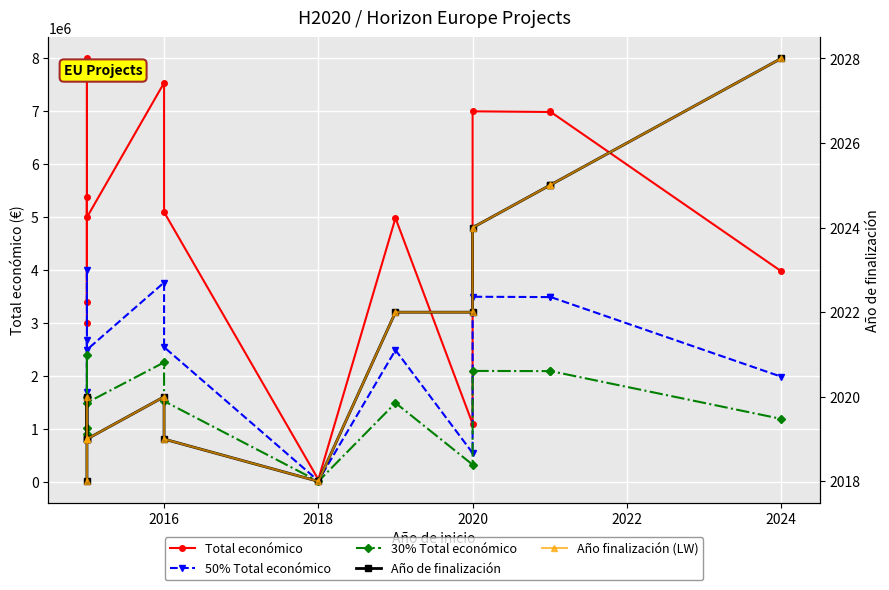

How many interior local valleys does the Año finalización (LW) series have?

2